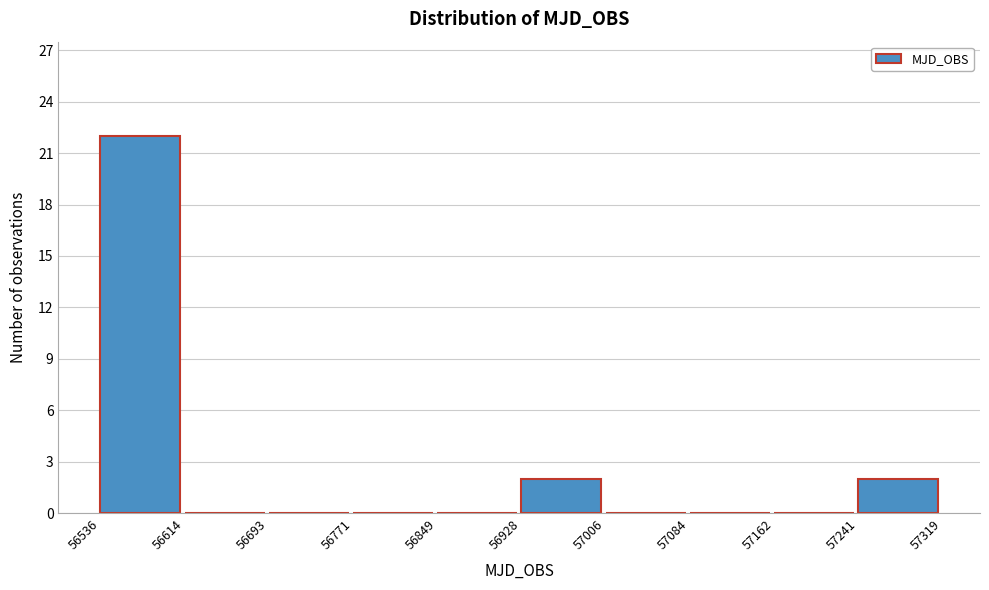

How tall is the bar that spans 56536 to 56614 on the x-axis? The values are not printed on the chart, so give them approximately, as read against the axis.

22